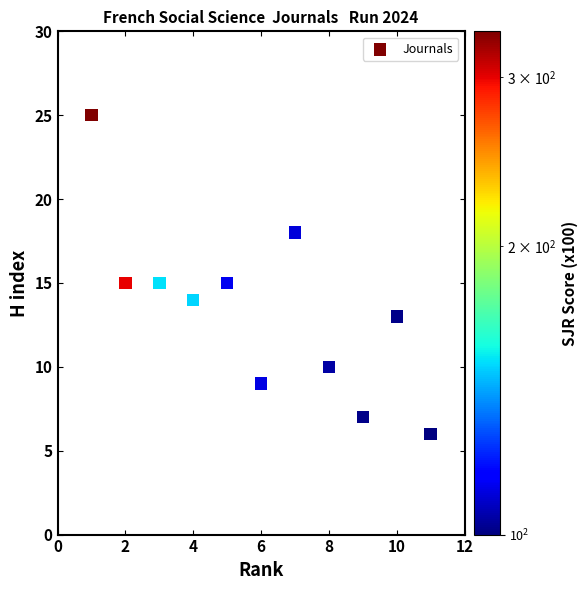

What is the range of X values (max minus min)?

10